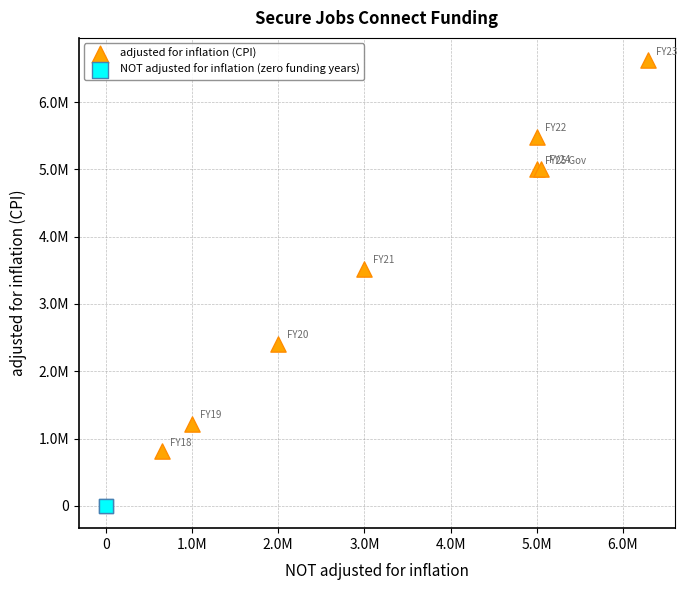

Which series reaches the maximum Y coordinate?

adjusted for inflation (CPI)